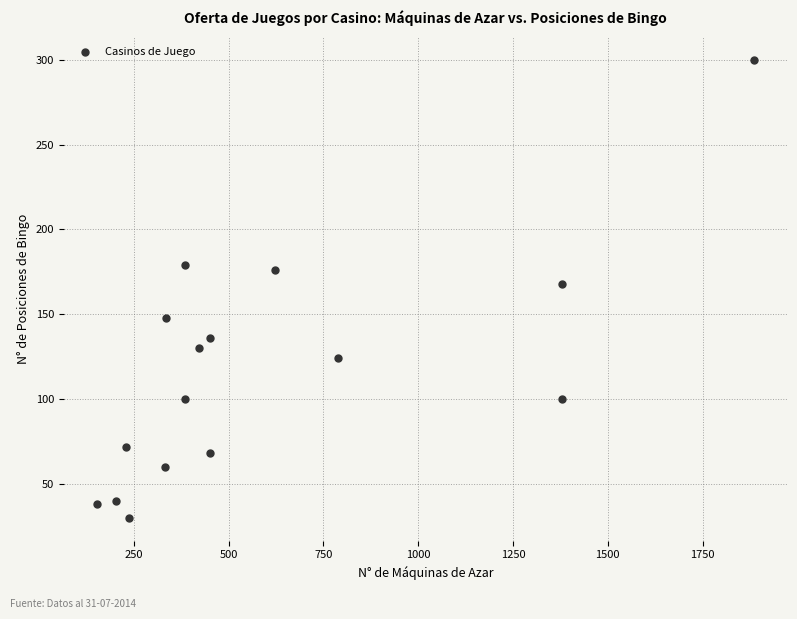

What Y value in the scatter plot is closest to 165?

168